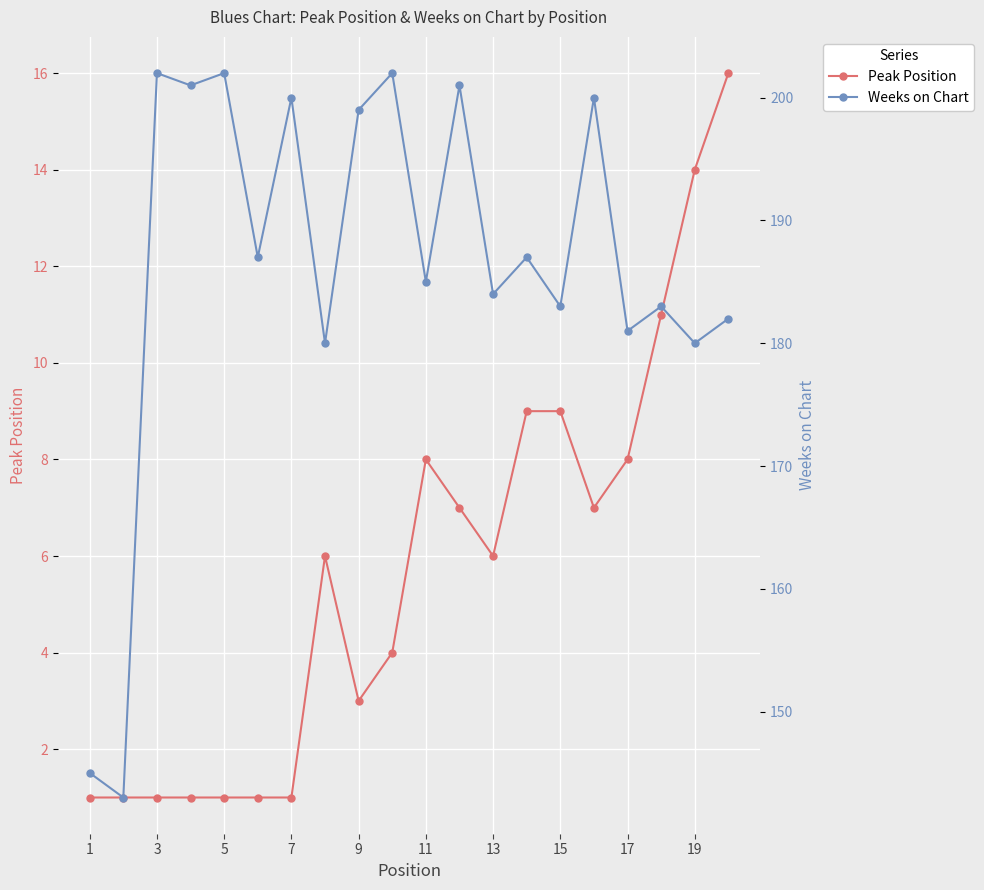

What is the difference between the maximum and minimum values in the Weeks on Chart series?

59